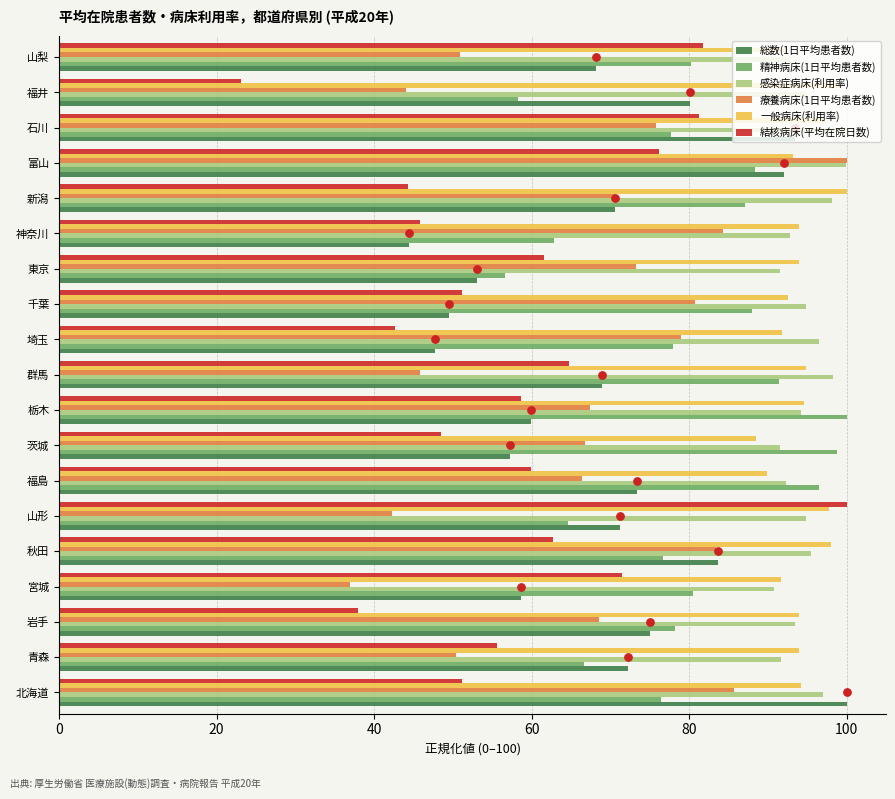

At how many categories does at least one series exceed 30?

19